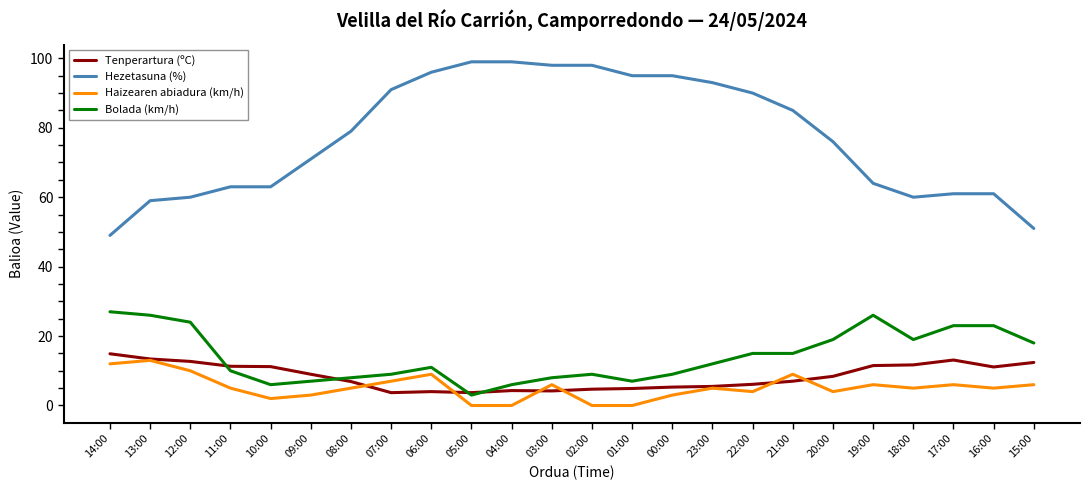

What are all the series names shown in the legend?

Tenperartura (ºC), Hezetasuna (%), Haizearen abiadura (km/h), Bolada (km/h)